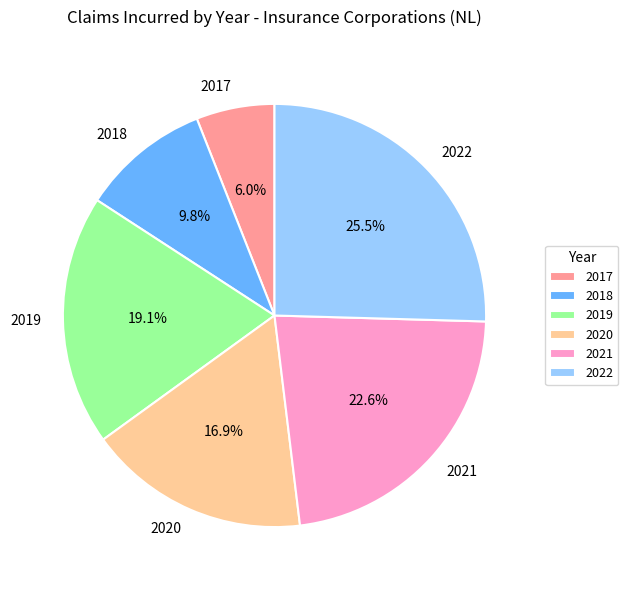

The 2018 slice represents 4% of the pie. True or false?

False